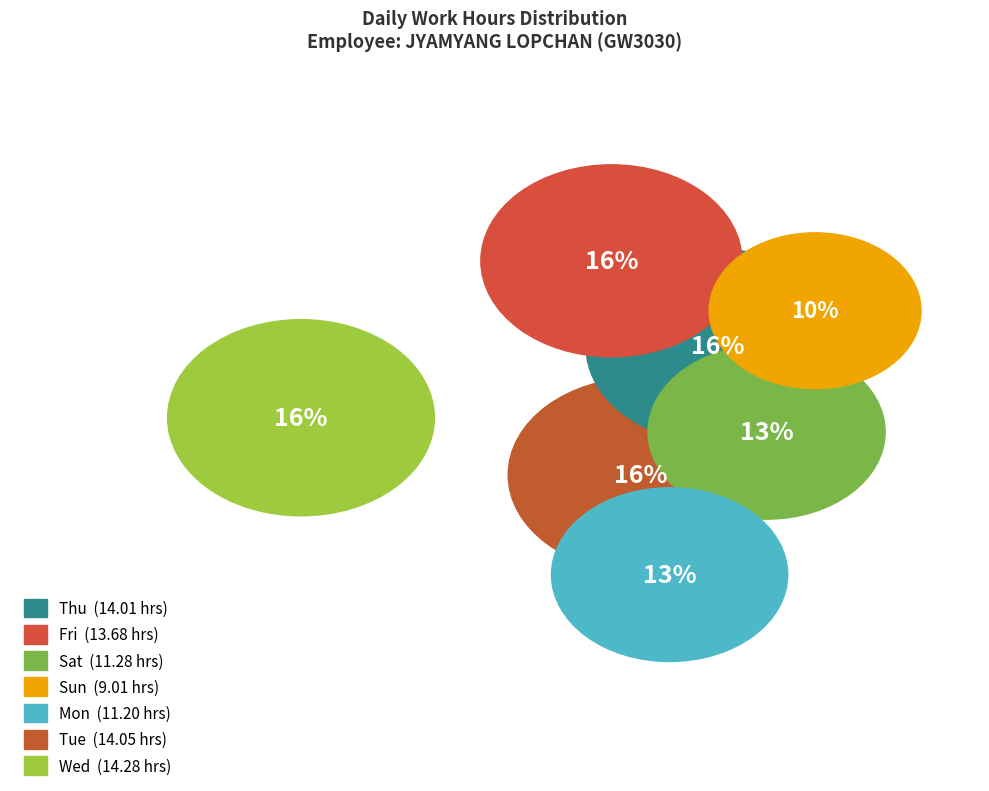

To the nearest percent, what is the difference between the largest and smallest slice percentages?

6%